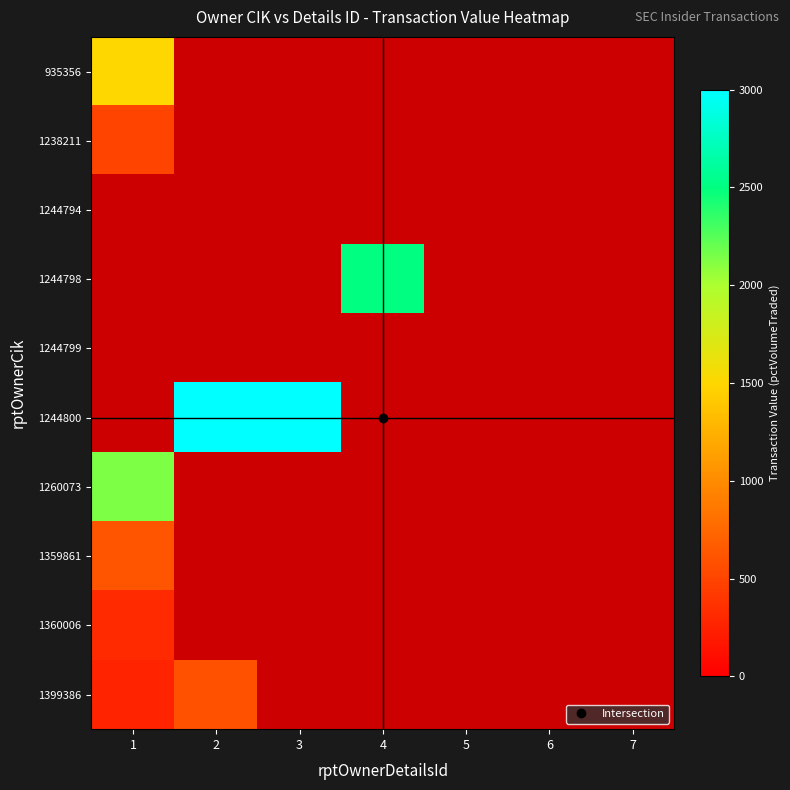

How many distinct data groups are displayed?

10